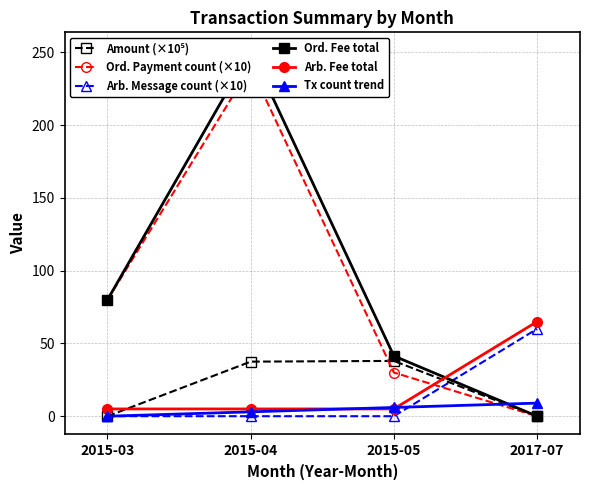

Which series has the largest total across all categories?

Ord. Fee total